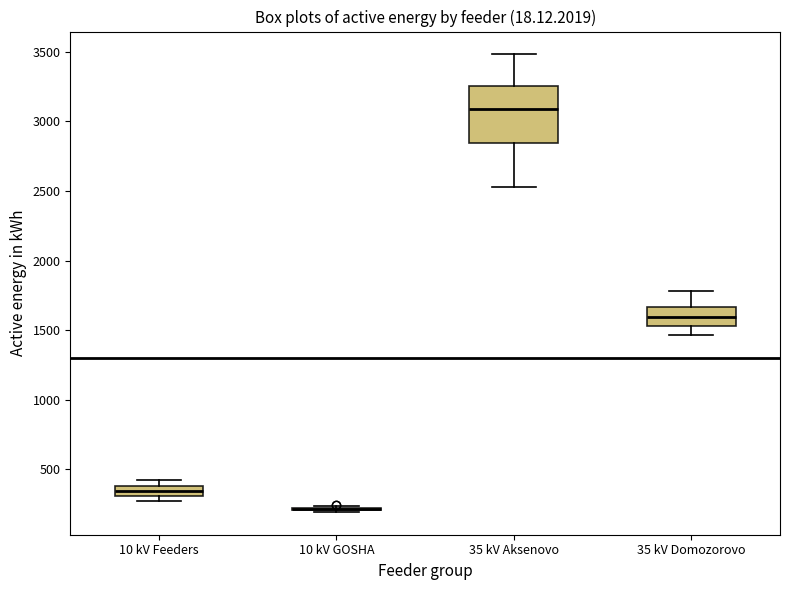

Which box is the tallest, from its lower edge to its upper edge?

35 kV Aksenovo